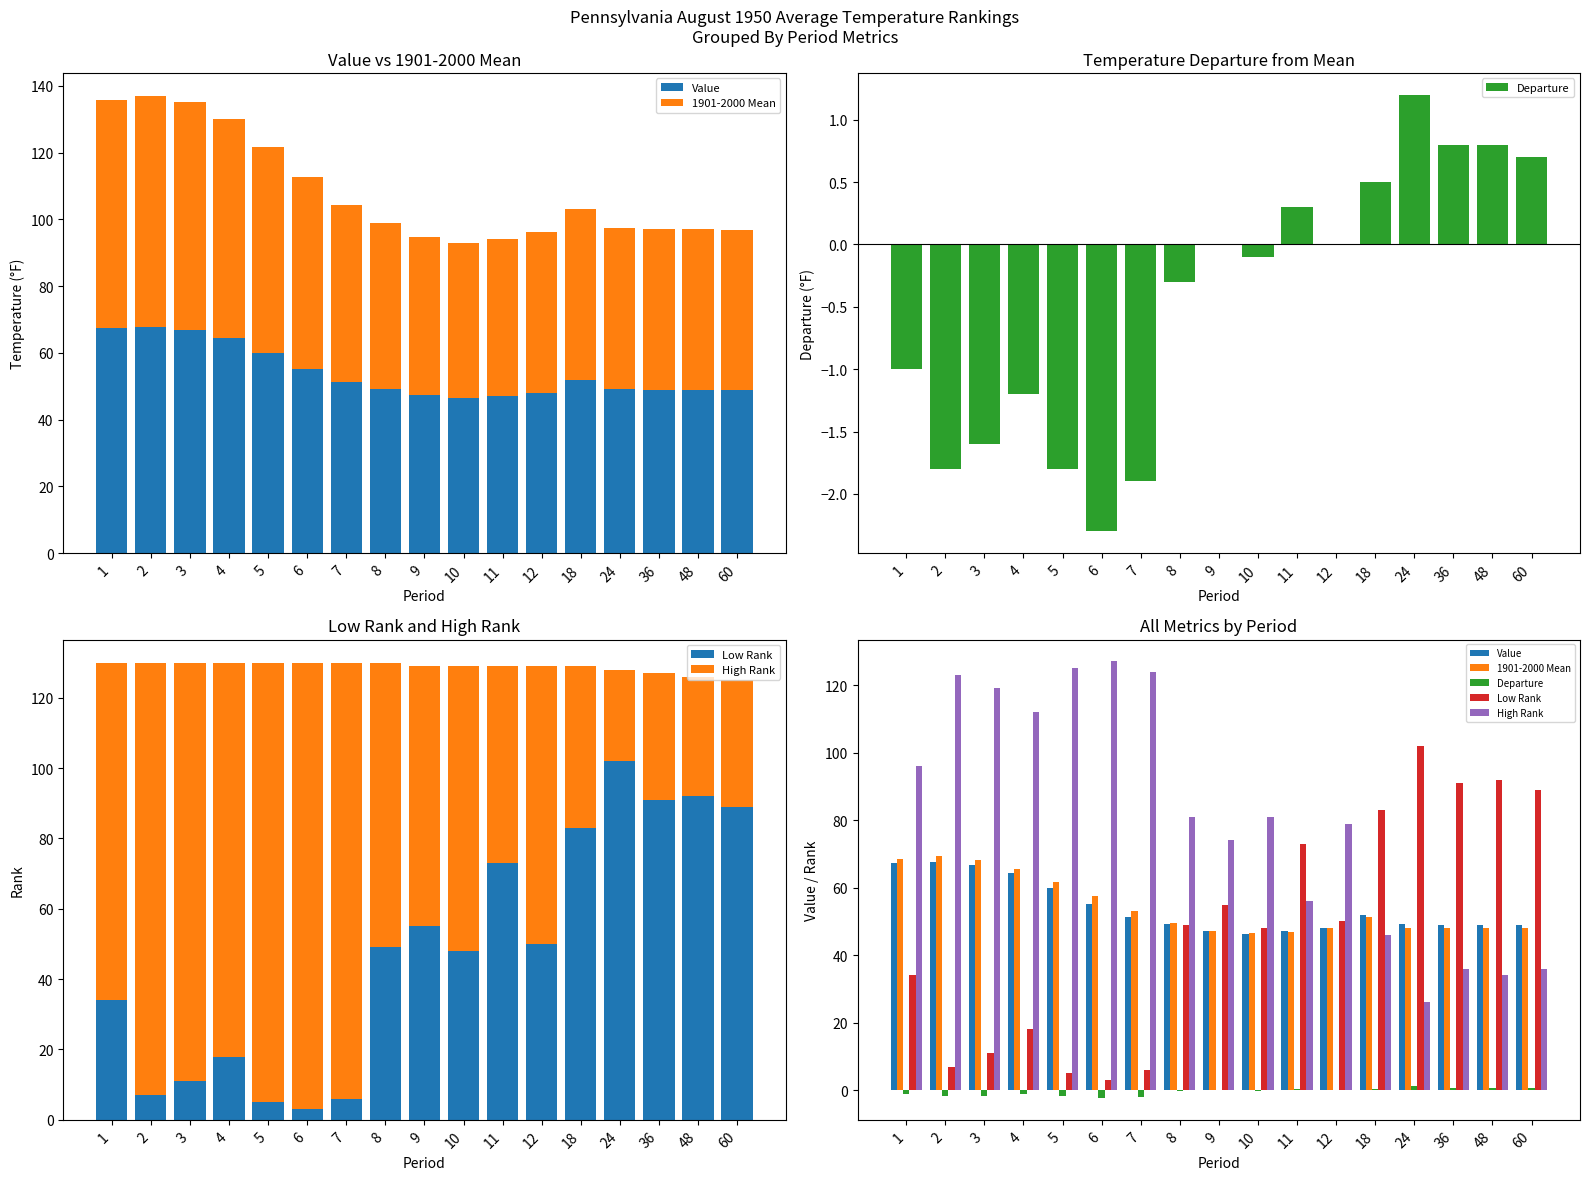

Which series has the largest total across all categories?

High Rank